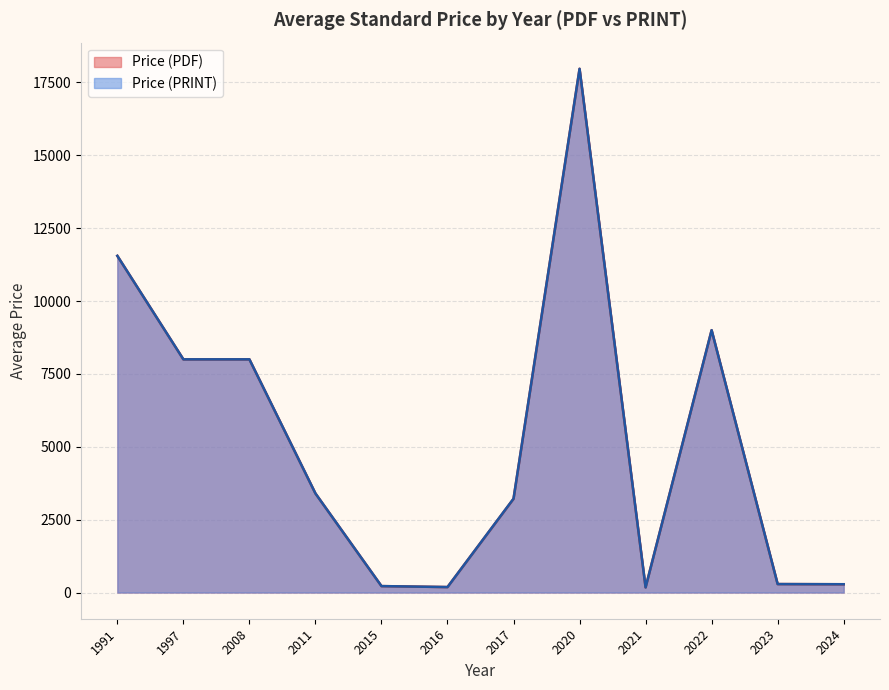

List the series in order of their overall mean, highest first.

Price (PRINT), Price (PDF)